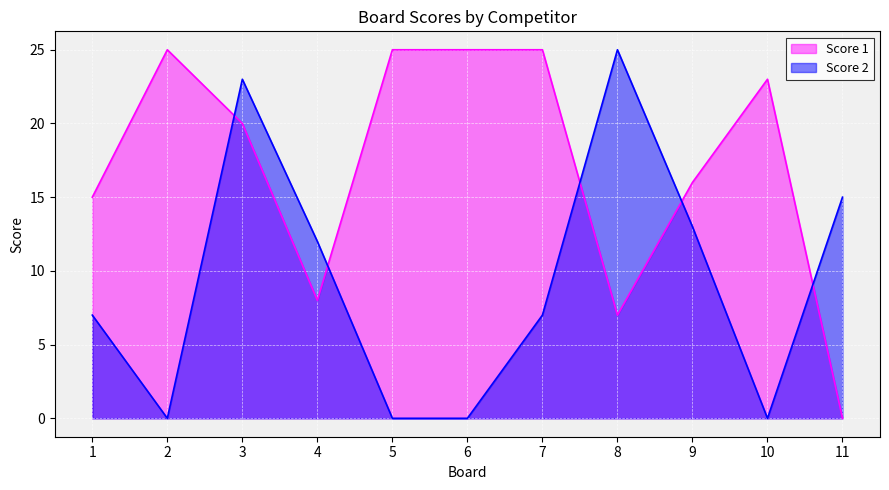

How many data points in Score 1 are above 20?

5